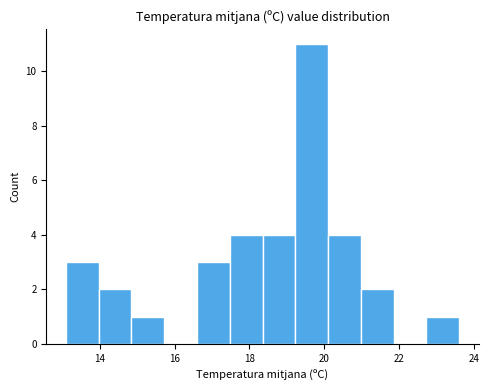

Reading left to right, list every bar in this chart as the range it spans on the x-axis followed by its height. Neither the bar edges nor the heights are printed on the chart, so give them approximately, as read against the axes.

13.2 to 14.0: 3
14.0 to 14.8: 2
14.8 to 15.8: 1
15.8 to 16.6: 0
16.6 to 17.4: 3
17.4 to 18.4: 4
18.4 to 19.2: 4
19.2 to 20.2: 11
20.2 to 21.0: 4
21.0 to 21.8: 2
21.8 to 22.8: 0
22.8 to 23.6: 1